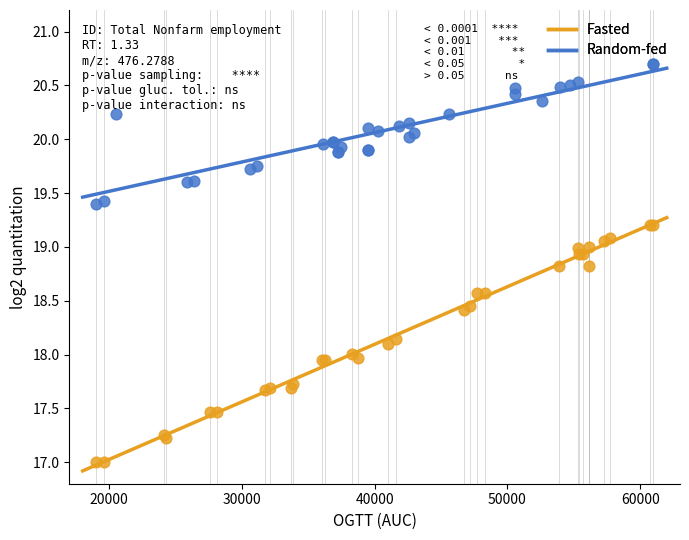

Which series reaches the maximum Y coordinate?

Random-fed